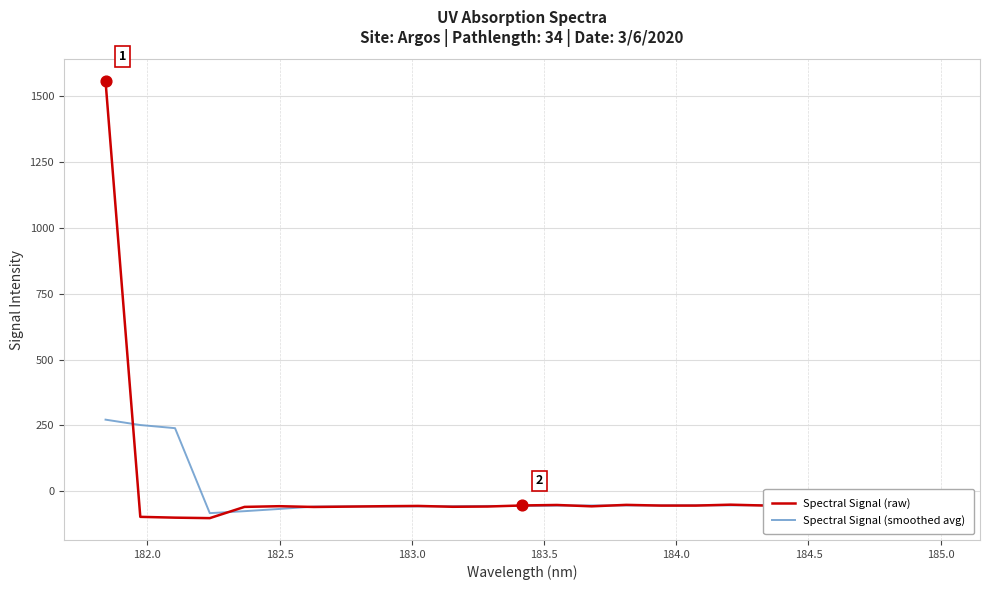

Which series has the largest total across all categories?

Spectral Signal (raw)